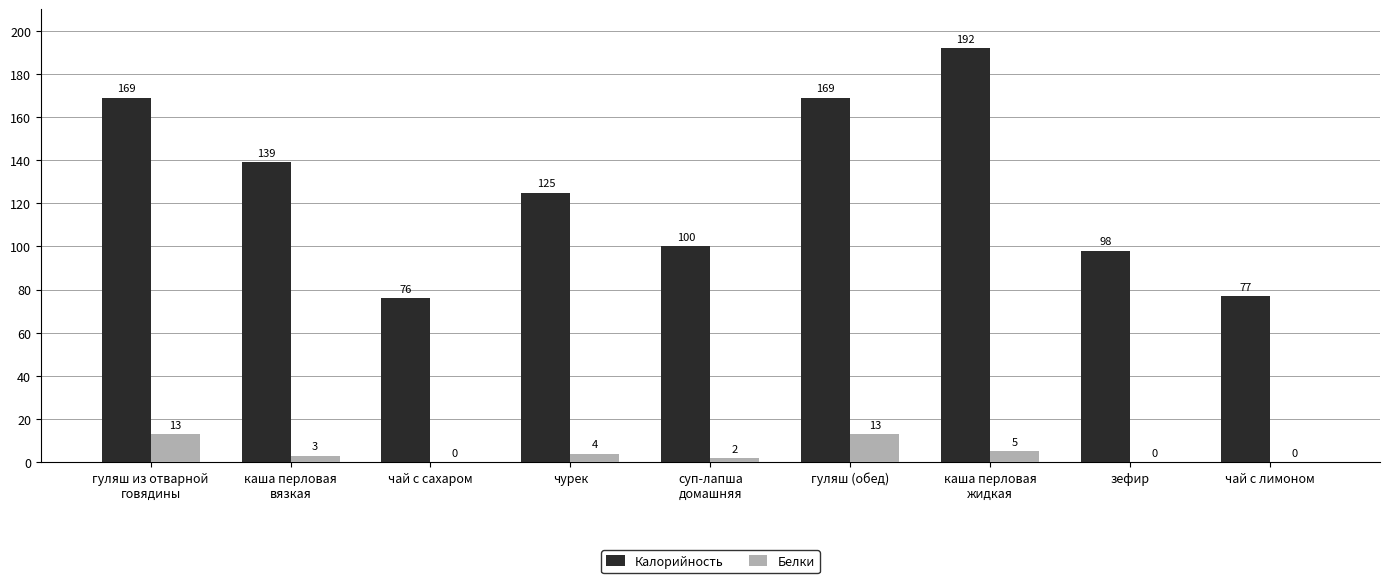

What are all the series names shown in the legend?

Калорийность, Белки